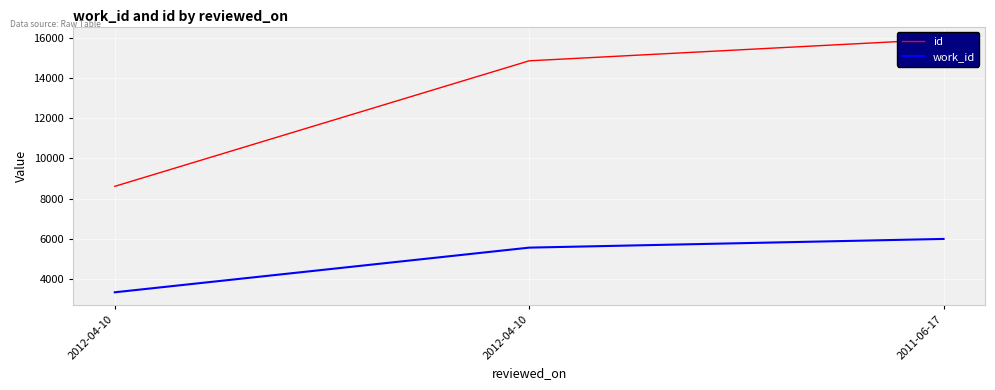

Is the value of id at 2011-06-17 greater than the value of work_id at 2012-04-10?

Yes